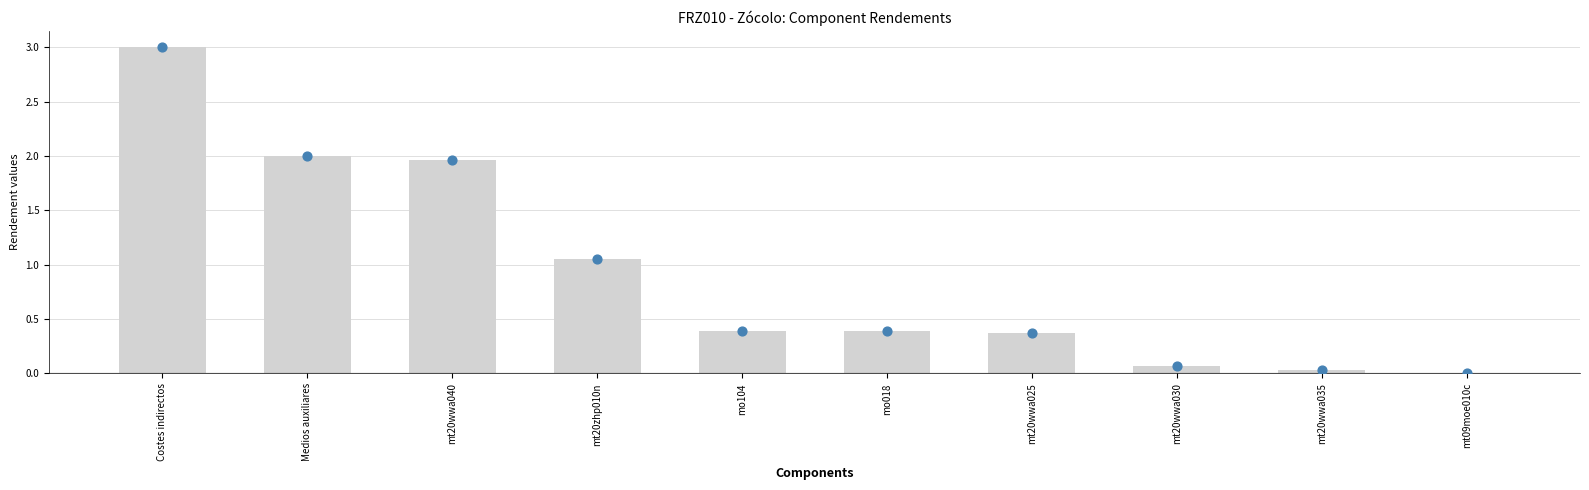

Between Medios auxiliares and mt20wwa040, which is larger?

Medios auxiliares